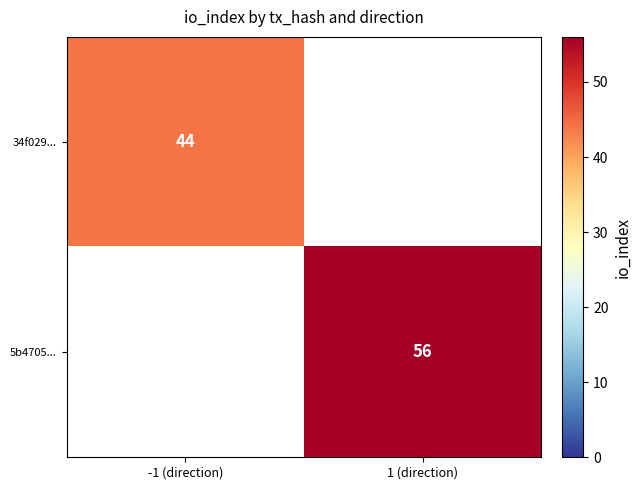

True or false: 5b4705... has a value of 79 at 1 (direction).

False